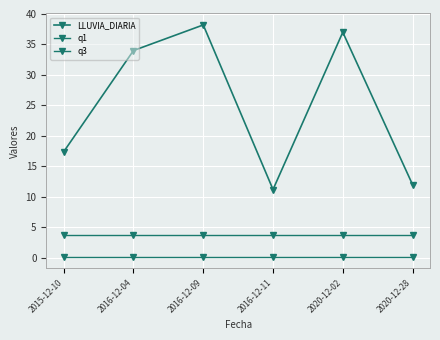

The value of q3 at 2020-12-28 is 3.8. True or false?

True